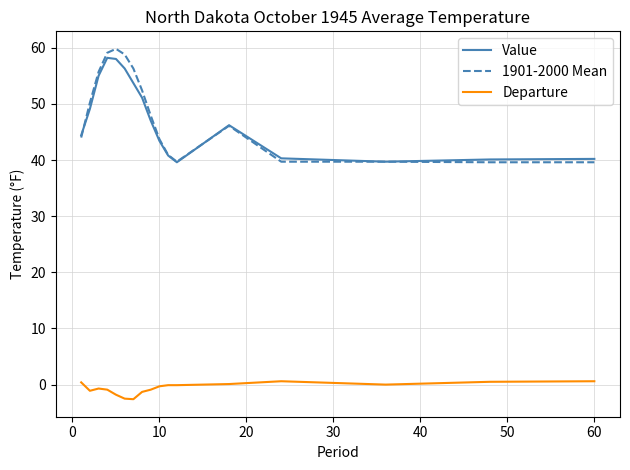

What is the minimum value shown in the chart?

-2.6